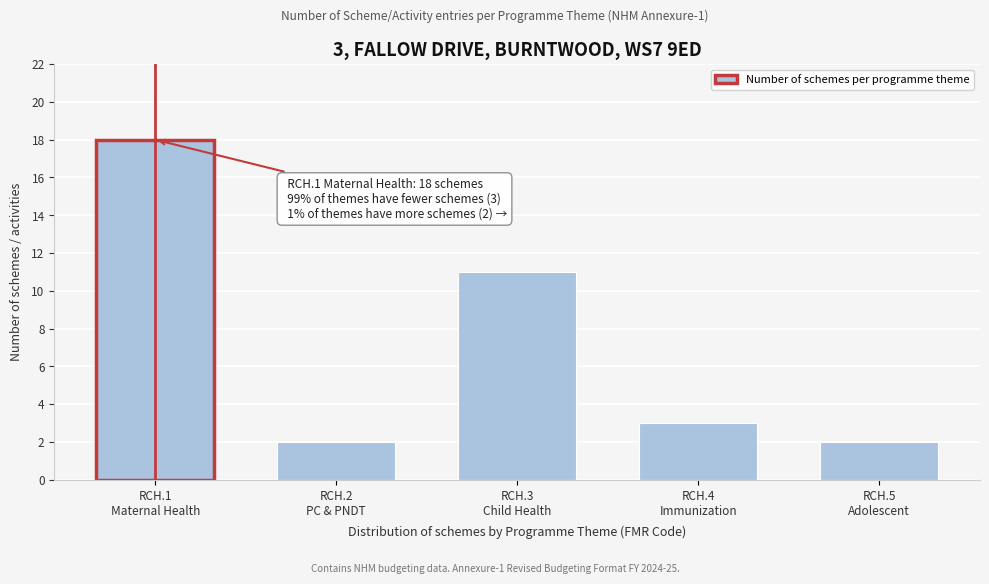

Reading left to right, transcribe all the data shown in this chart.

18	2	11	3	2